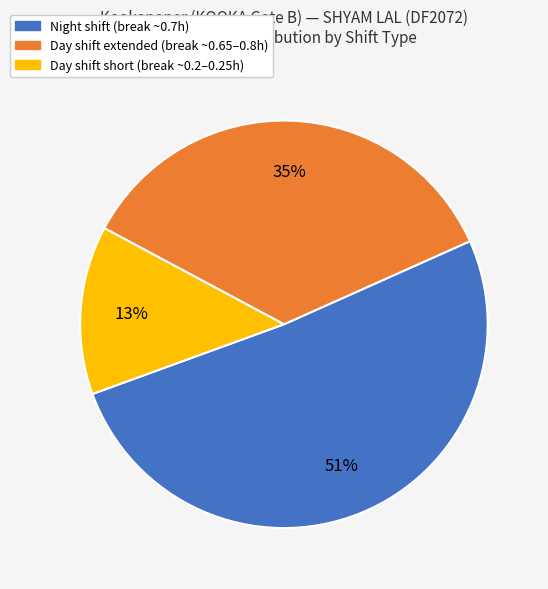

Count the number of slices in the pie.

3